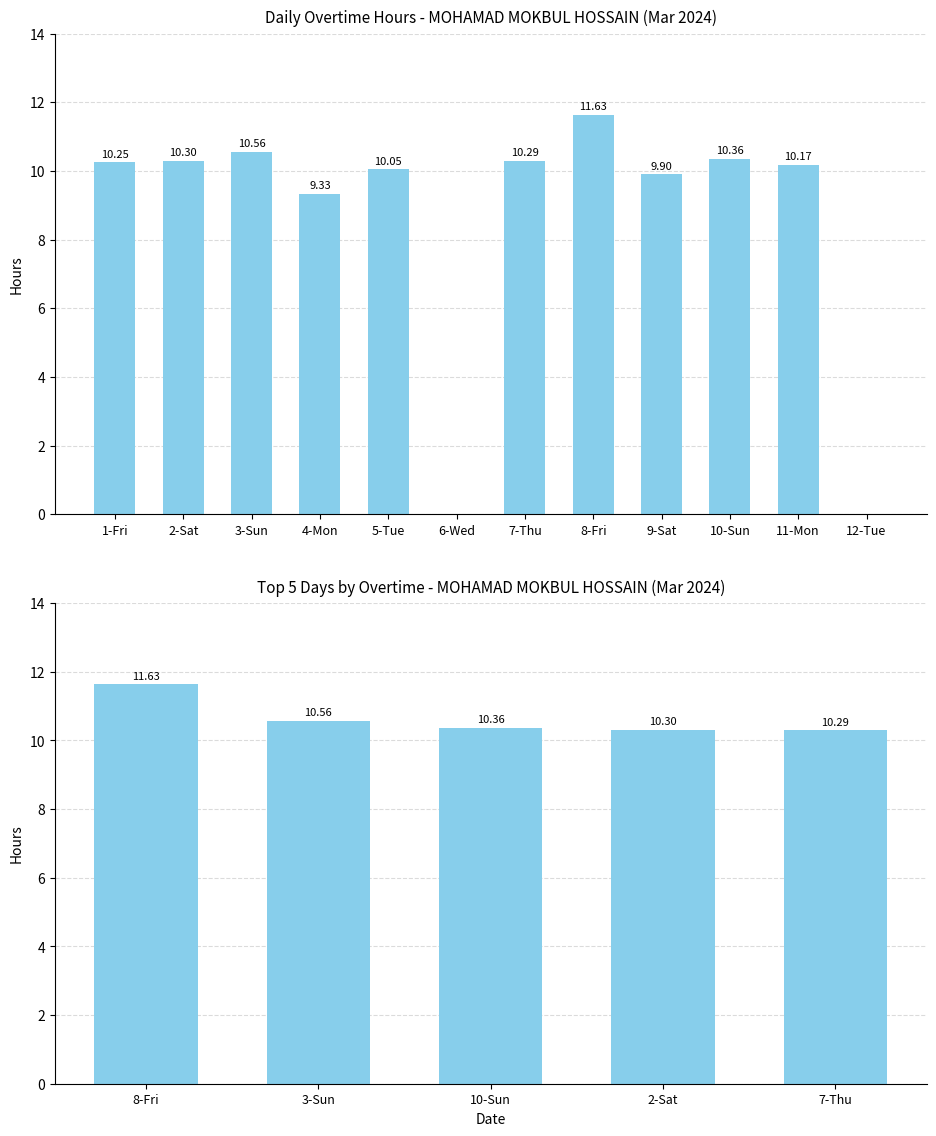

Does the chart contain any negative values?

No